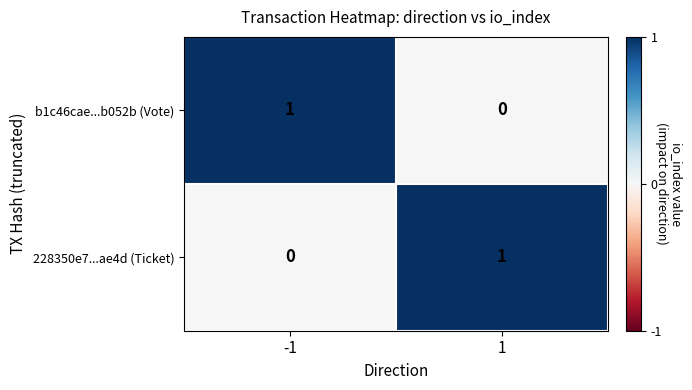

The value of 228350e7...ae4d (Ticket) at -1 is 0. True or false?

True